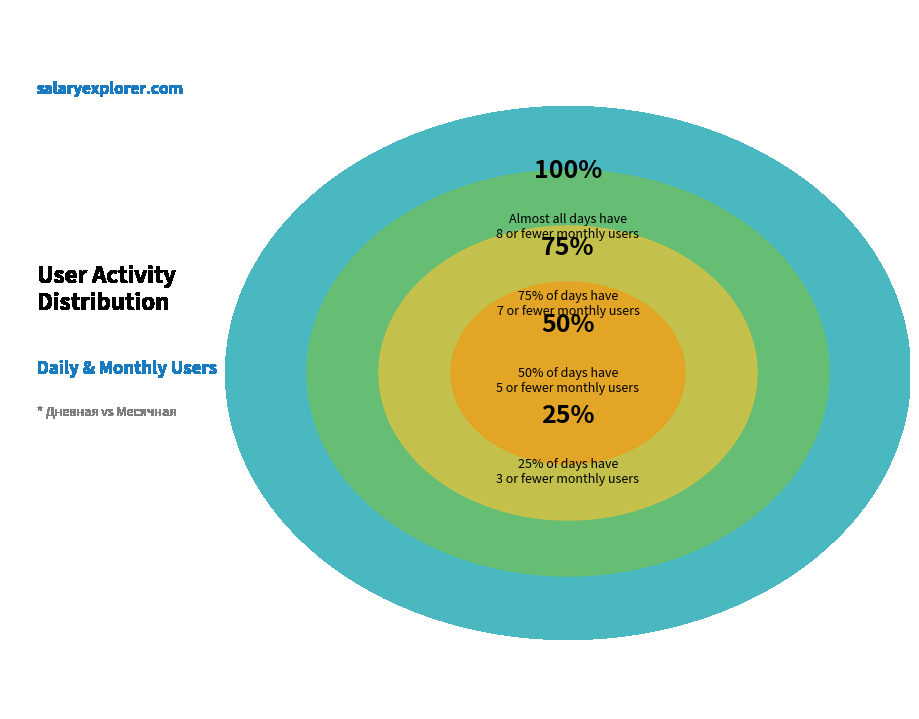

How many segments does this pie chart have?

4